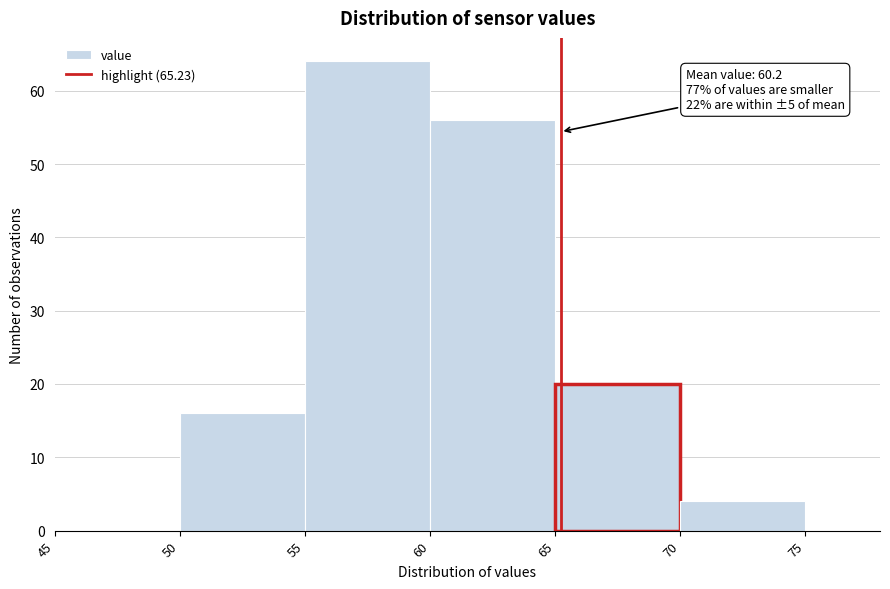

Which range on the x-axis has the tallest bar?

55 to 60